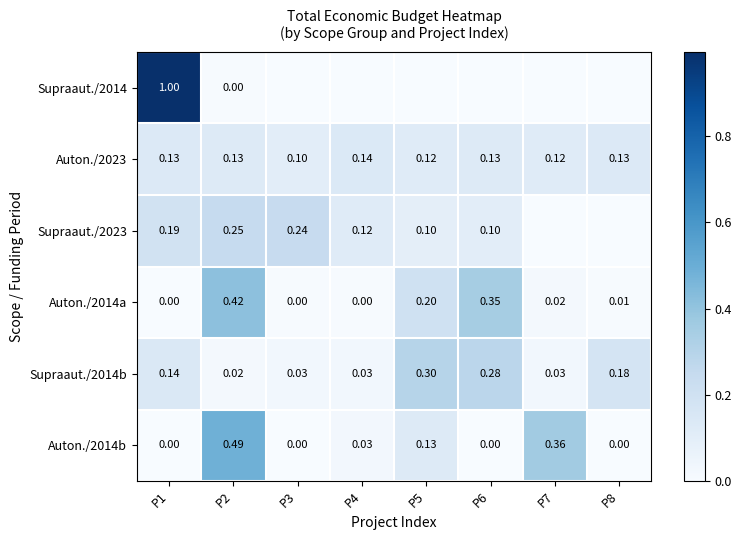

The value of Auton./2014a at P4 is 0.0. True or false?

True